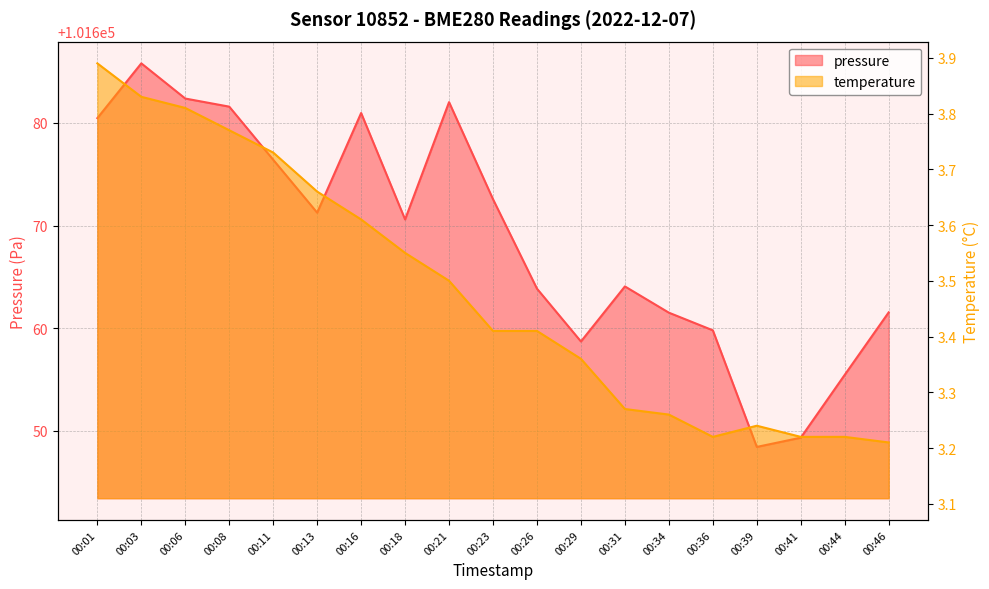

True or false: temperature has more than 0 interior local peaks.

True